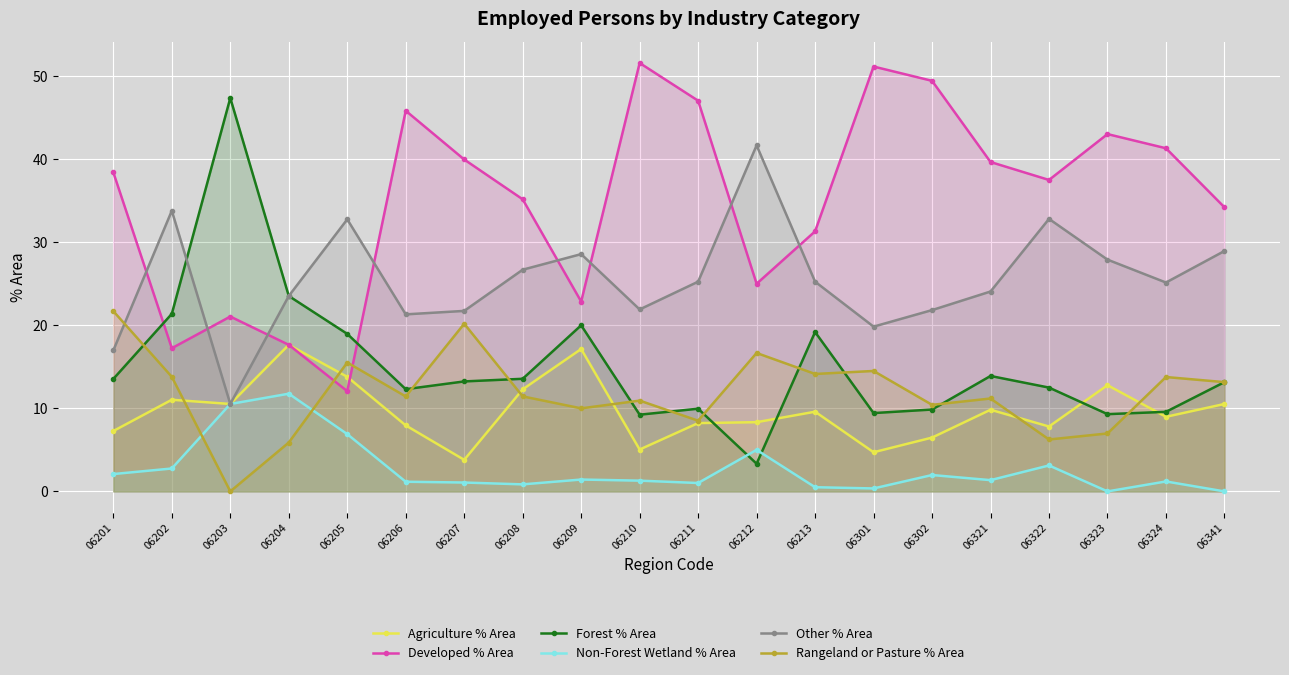

Which category has the lowest value in the Forest % Area series?

06212